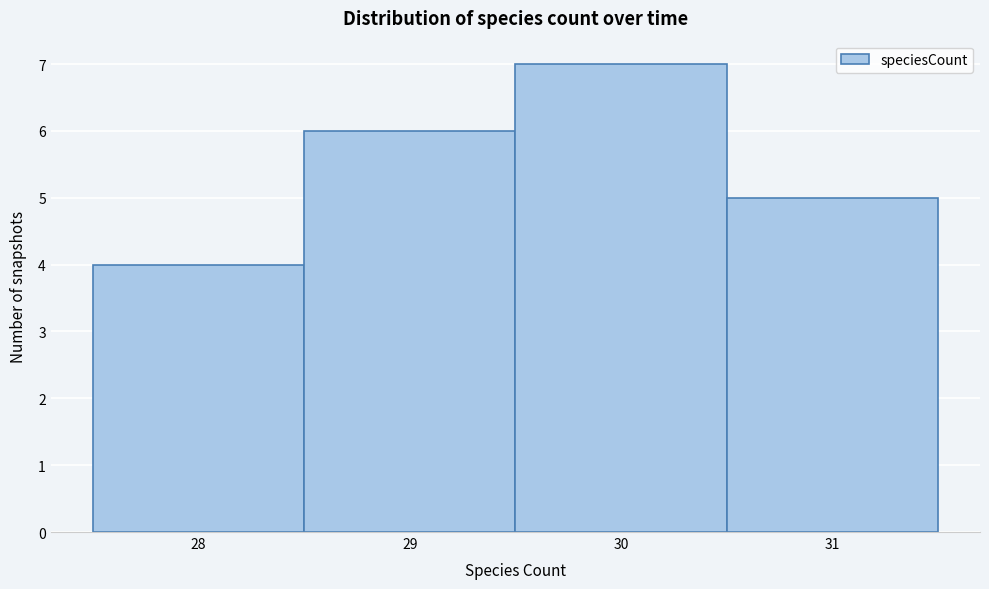

Reading left to right, transcribe this chart: for each bar, give the range it covers on the x-axis and its height. The values are not printed on the chart, so give them approximately, as read against the axis.

27.5 to 28.5: 4
28.5 to 29.5: 6
29.5 to 30.5: 7
30.5 to 31.5: 5